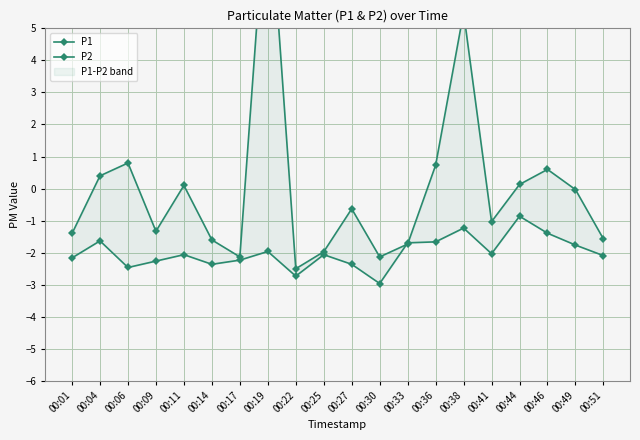

True or false: P2 and P1 intersect in this chart.

True